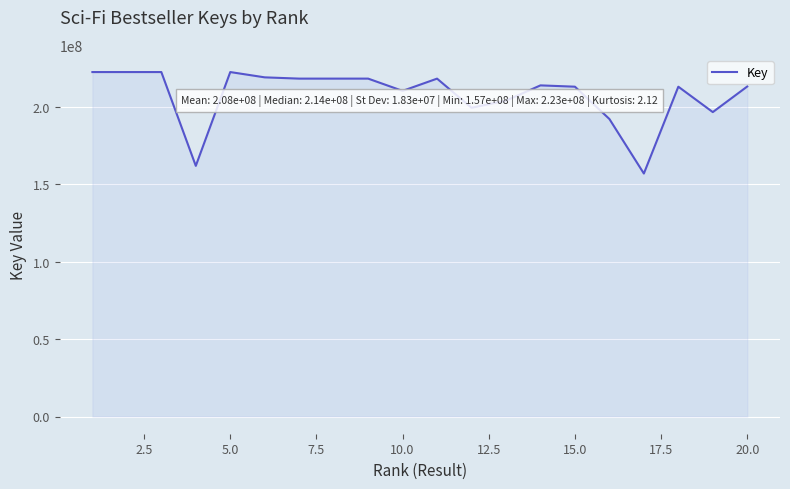

What is the smallest value displayed?

157045704